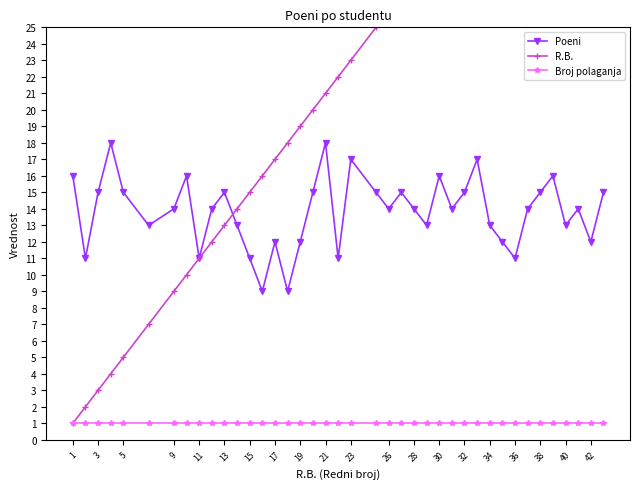

List the series in order of their overall mean, lowest first.

Broj polaganja, Poeni, R.B.